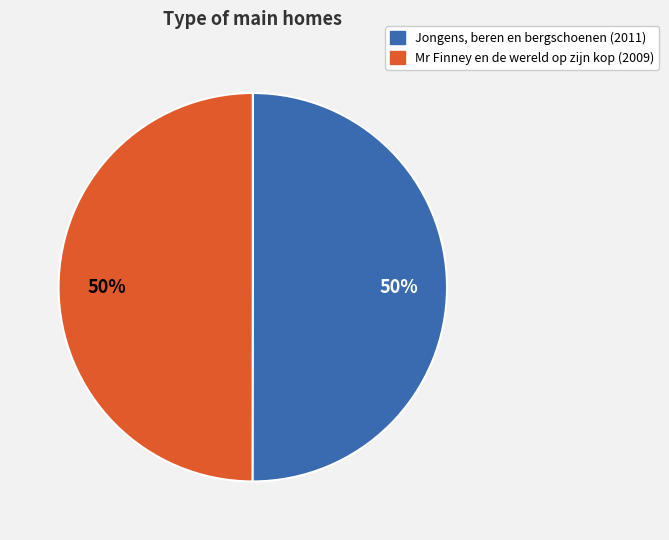

True or false: Mr Finney en de wereld op zijn kop (2009) accounts for 44% of the total.

False